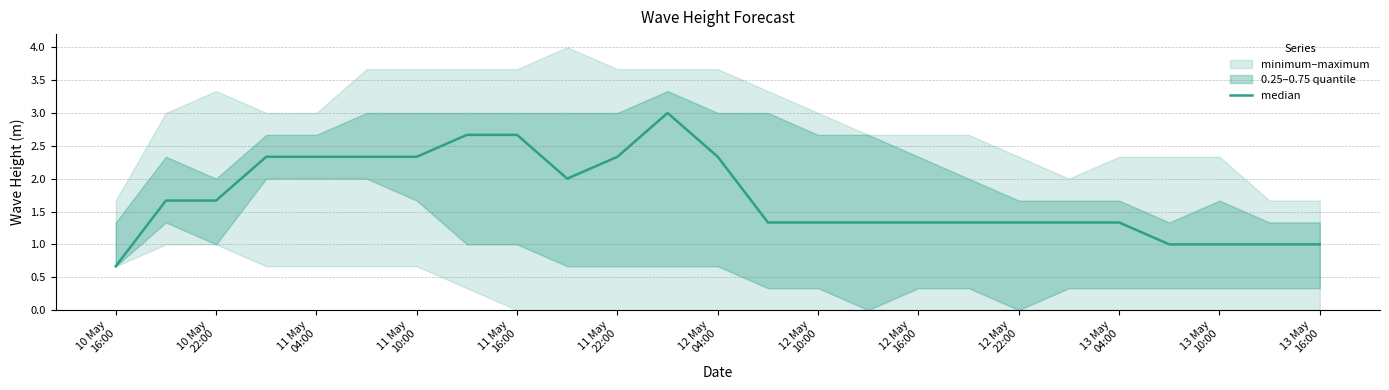

What is the difference between the second highest and second lowest values?

1.7